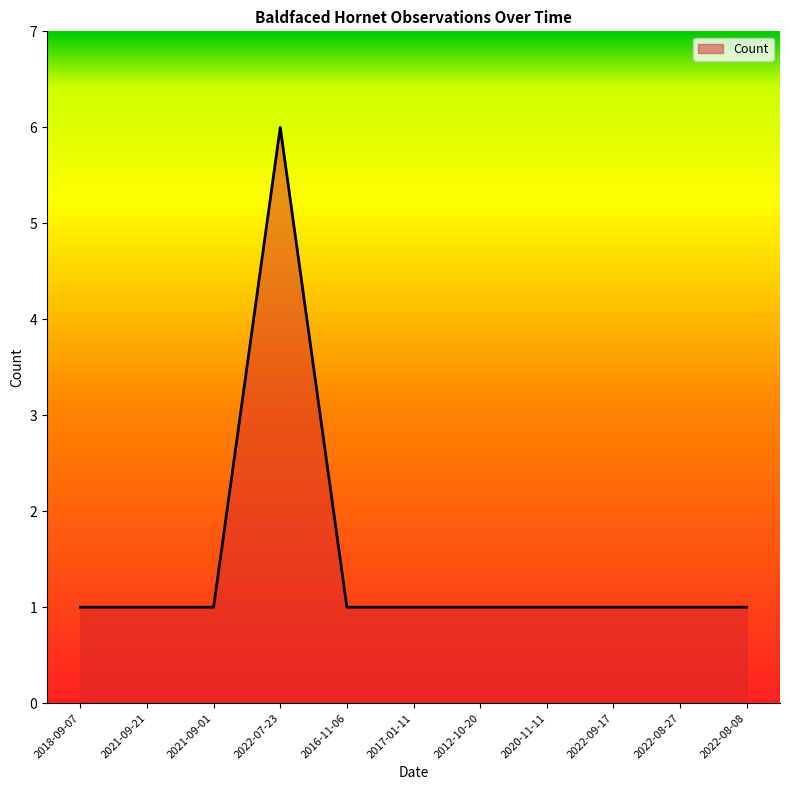

How many values are between 1 and 2?

10